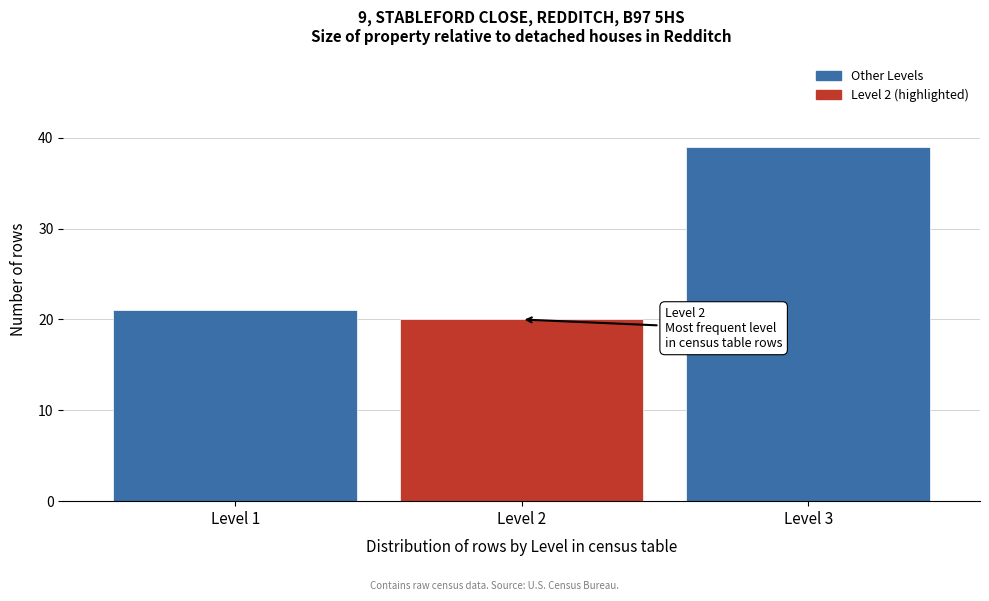

Reading left to right, list all the values displayed in this chart.

Level 1=21	Level 2=20	Level 3=39